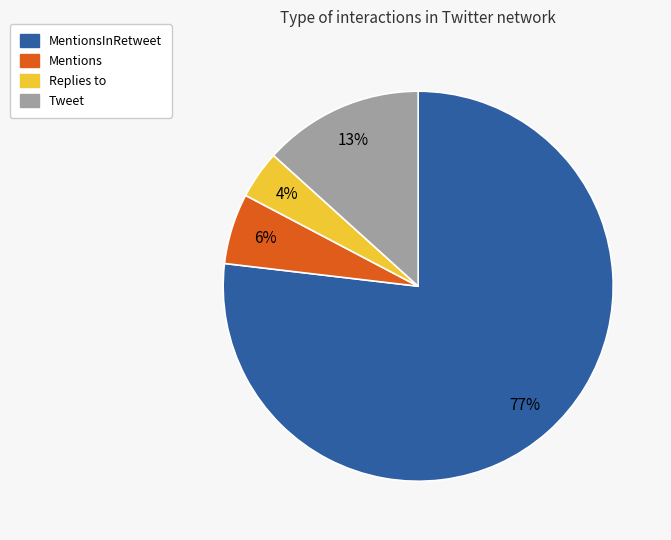

Does any single category account for the majority?

Yes